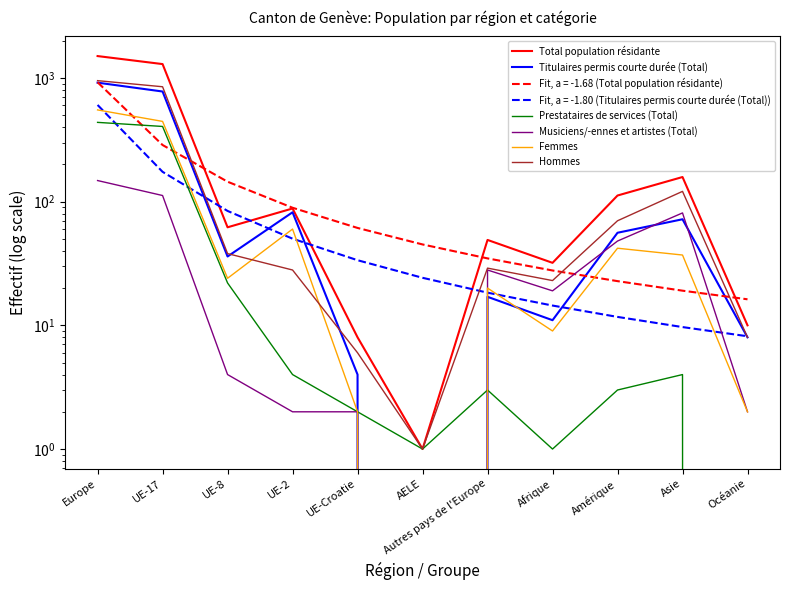

What is the total value across all series at Europe?

4502